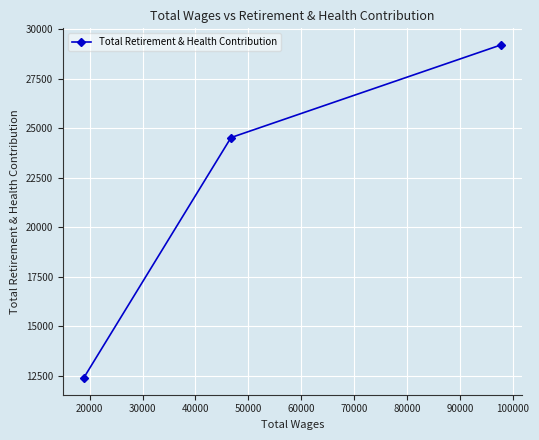

What is the difference between the maximum and minimum values?

16813